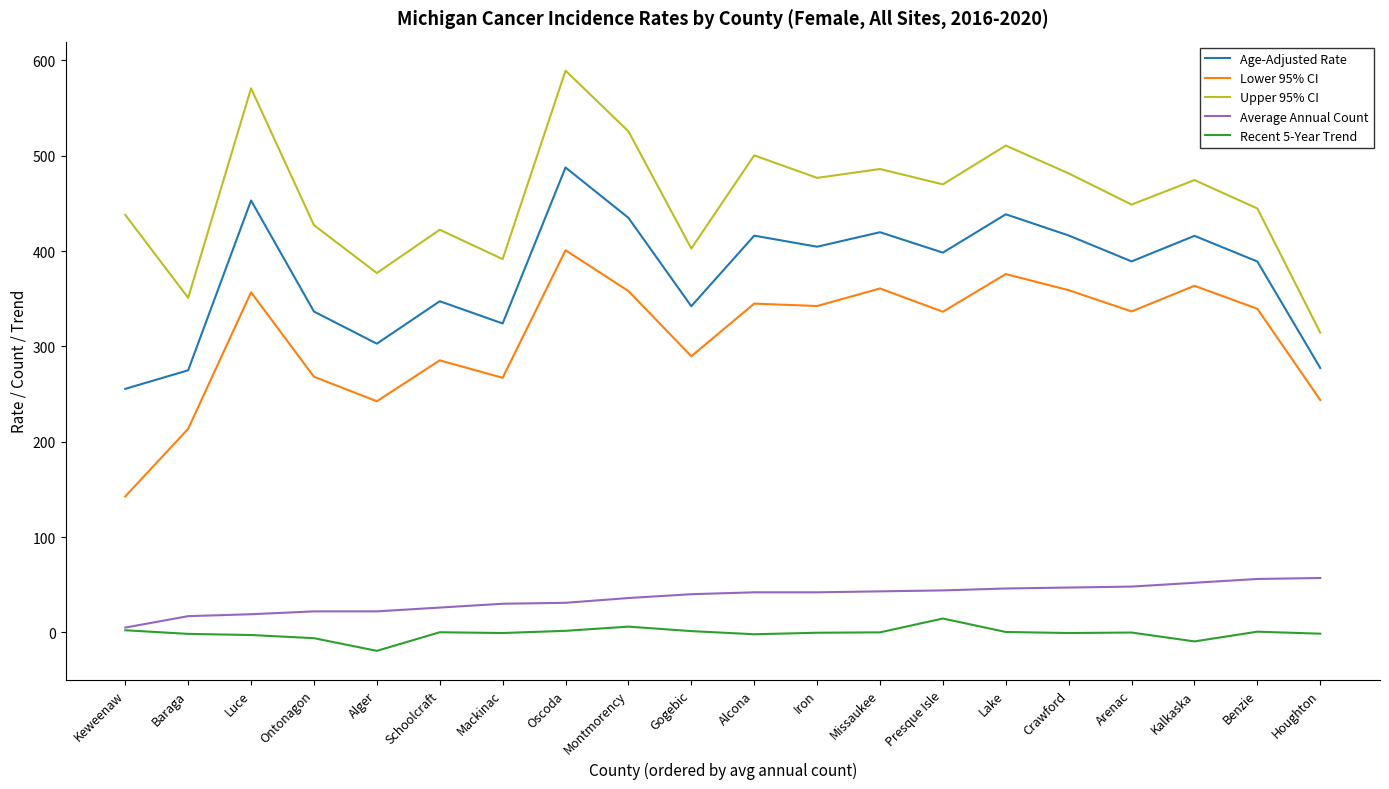

Does the chart display data point markers on the line(s)?

No